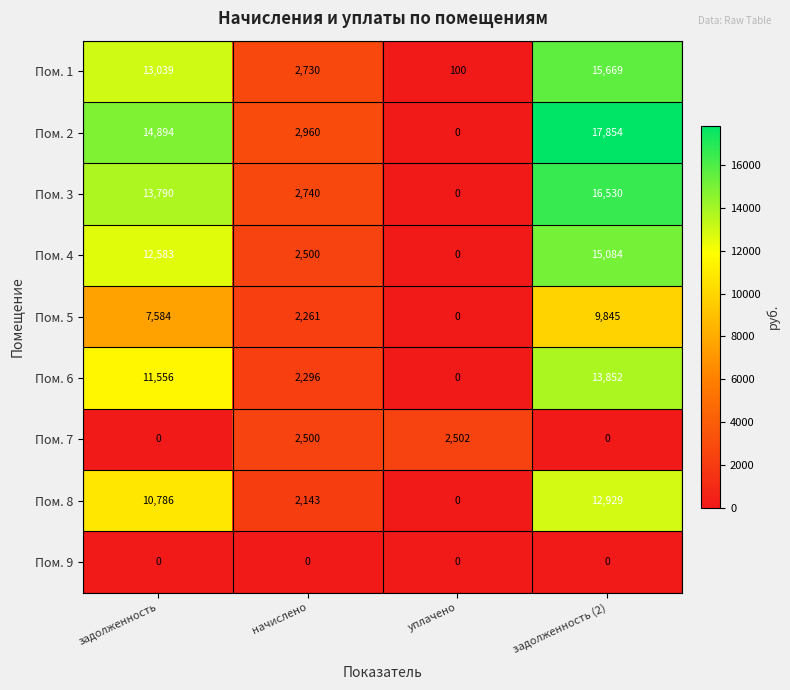

Which series has the largest total across all categories?

Пом. 2